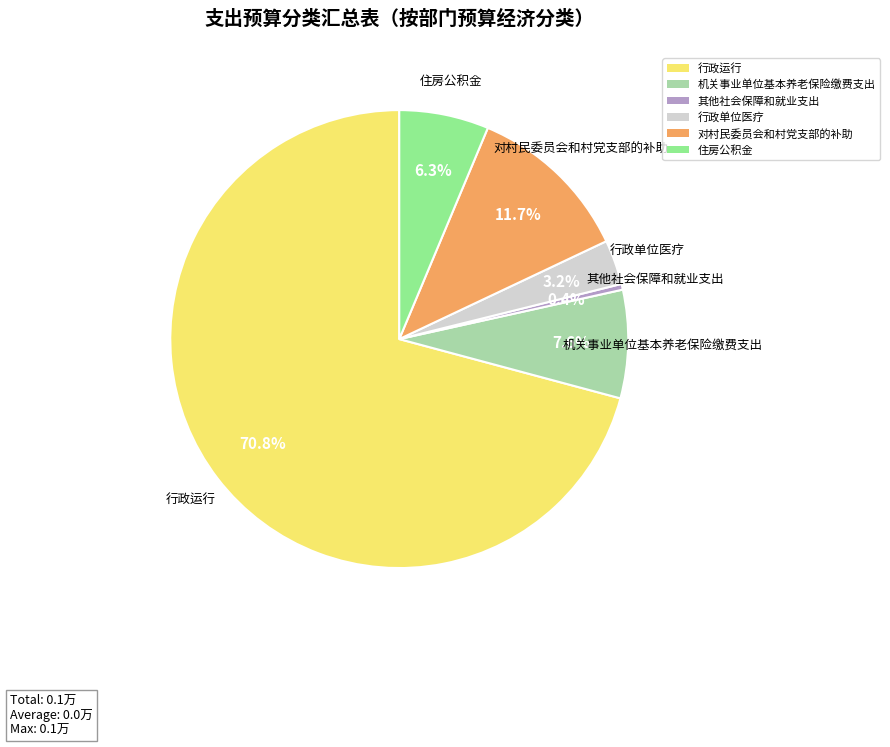

Which category accounts for the majority?

行政运行